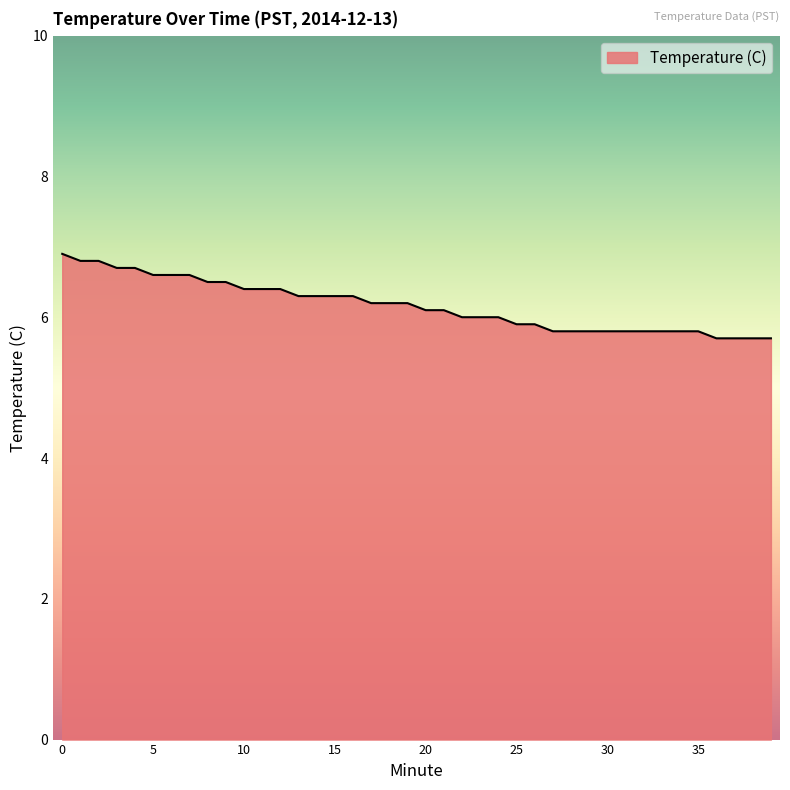

Reading left to right, extract all data points from this chart.

6.9	6.8	6.8	6.7	6.7	6.6	6.6	6.6	6.5	6.5	6.4	6.4	6.4	6.3	6.3	6.3	6.3	6.2	6.2	6.2	6.1	6.1	6.0	6.0	6.0	5.9	5.9	5.8	5.8	5.8	5.8	5.8	5.8	5.8	5.8	5.8	5.7	5.7	5.7	5.7